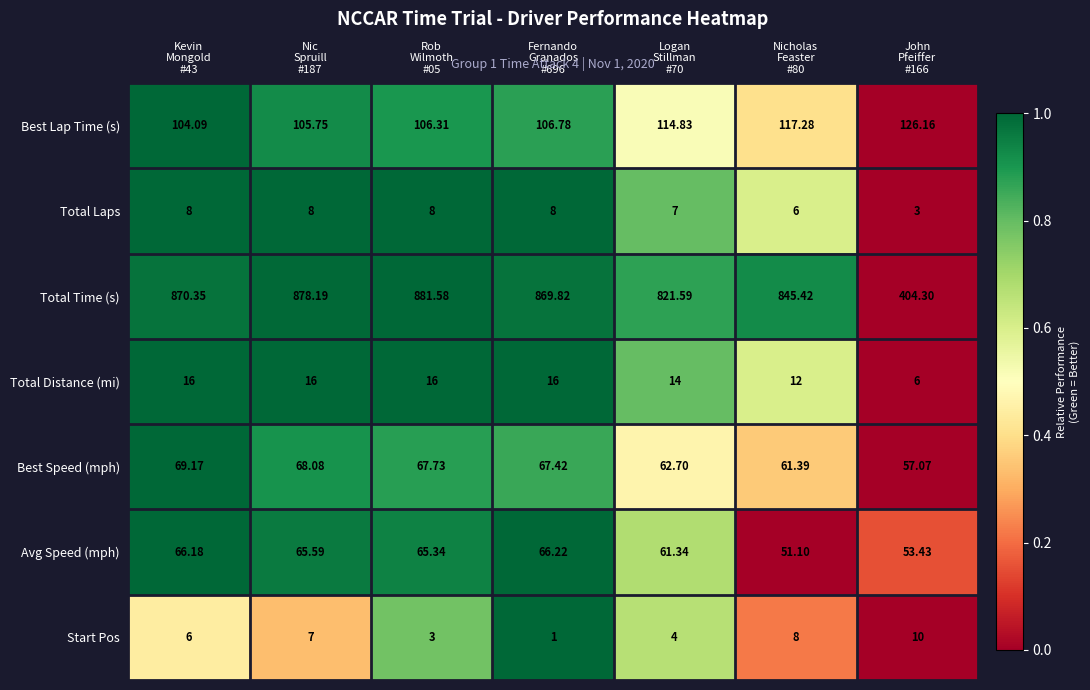

What is the difference between the highest and lowest values at Nicholas
Feaster
#80?

839.4